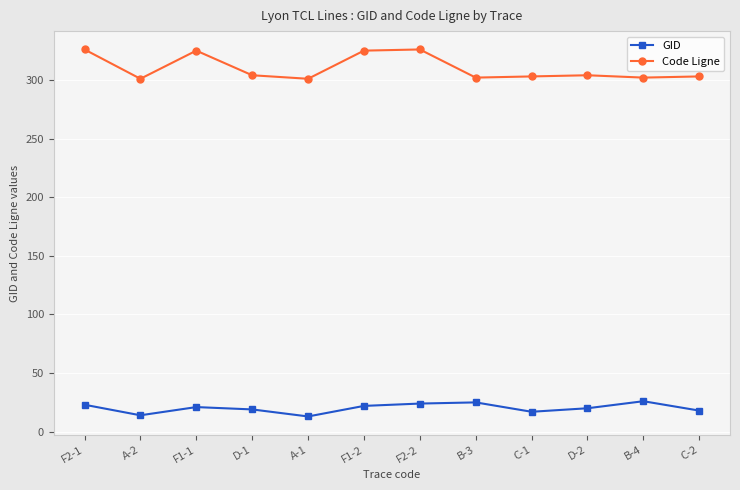

Rank the series by their average value, from highest to lowest.

Code Ligne, GID